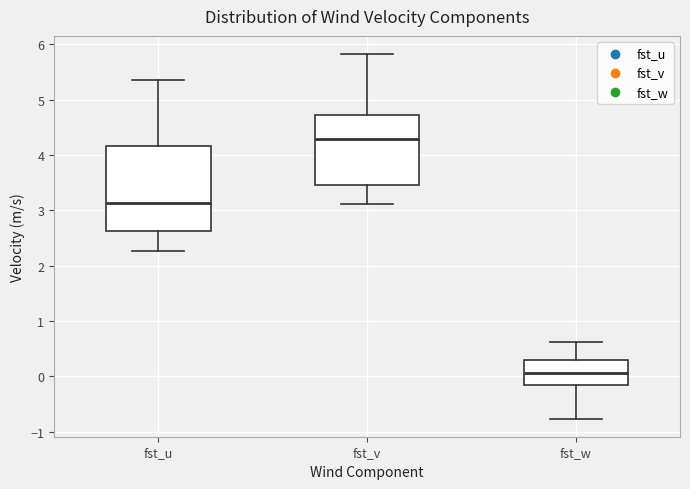

Which box is the tallest, from its lower edge to its upper edge?

fst_u